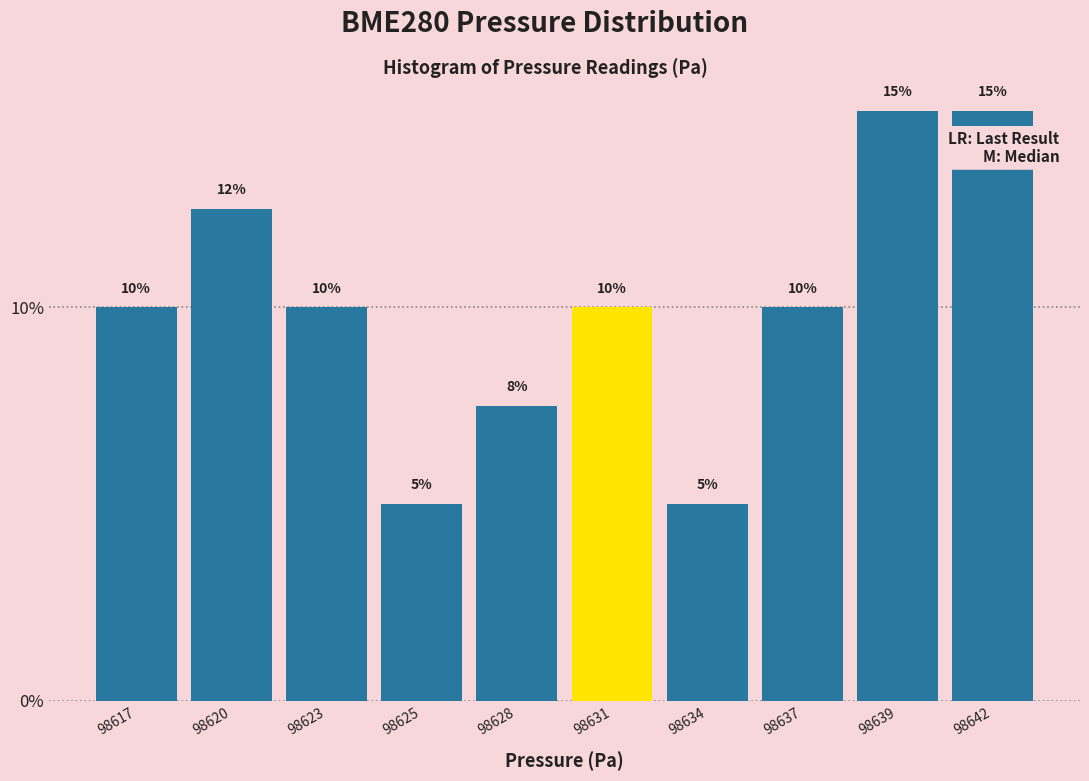

What value does the data have at 98628?

7.5